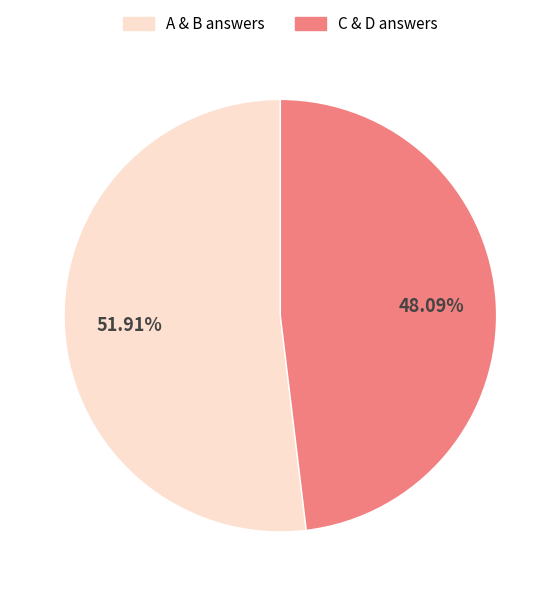

Which slice is the largest?

A & B answers